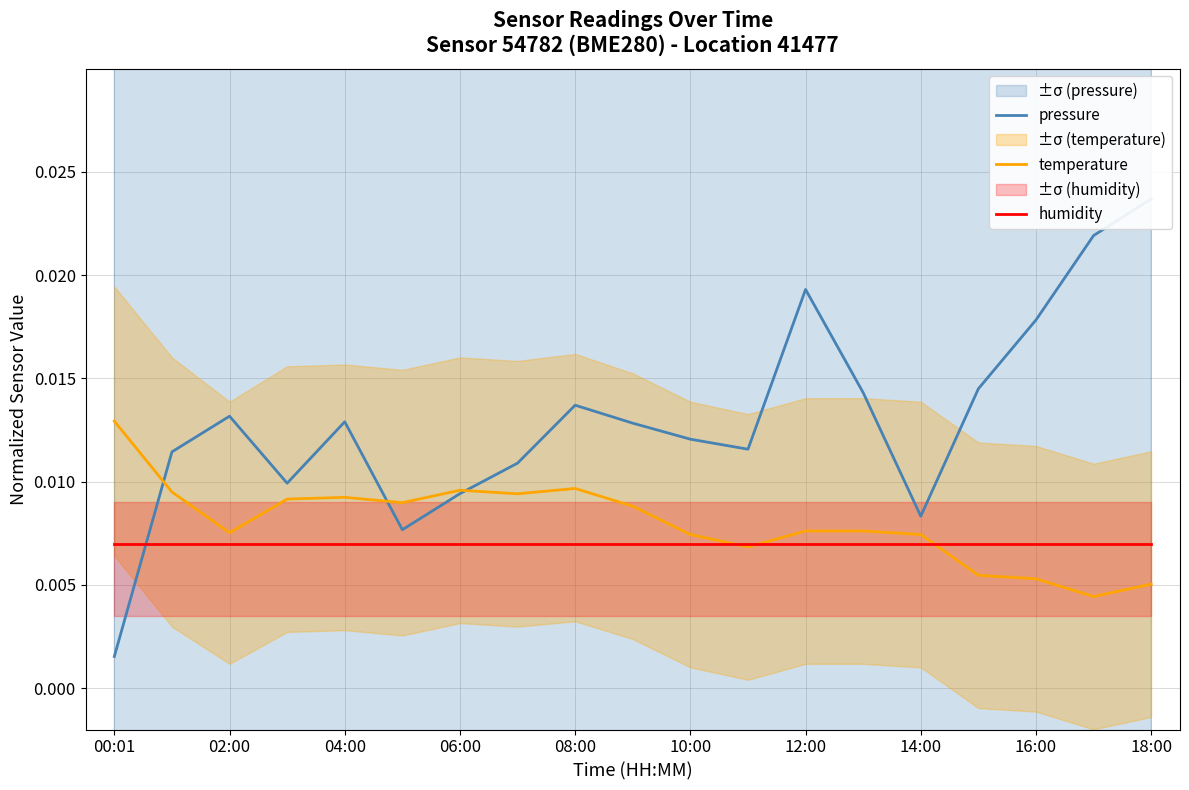

How many interior local valleys does the pressure series have?

4